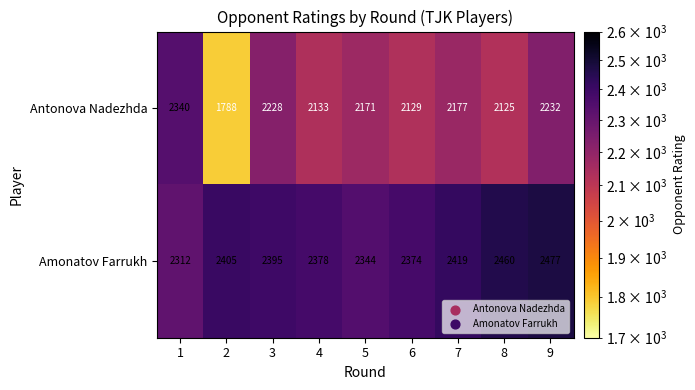

Which series has the largest total across all categories?

Amonatov Farrukh